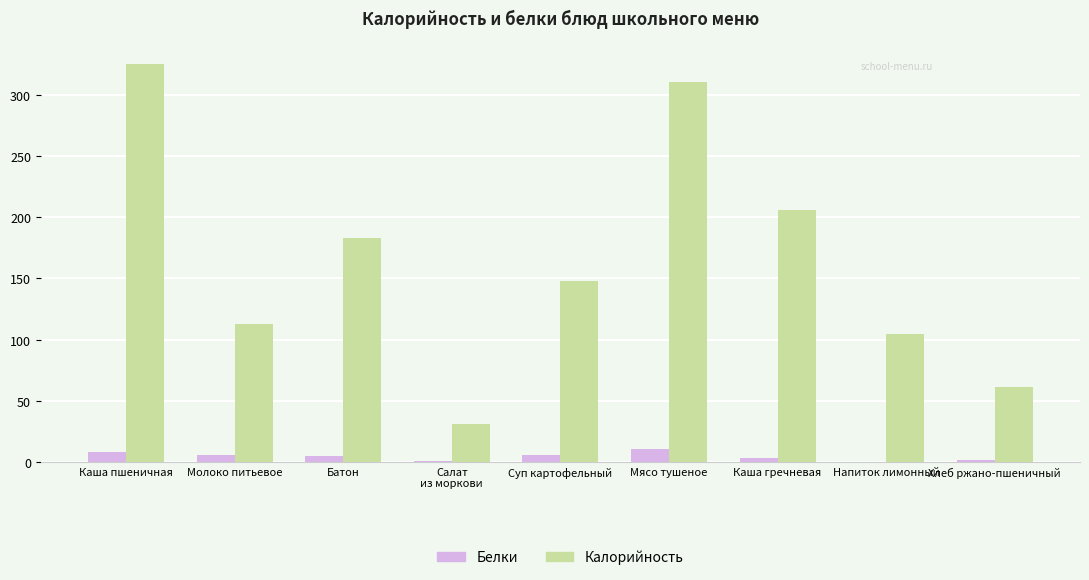

The Калорийность series shows 105.0 at Напиток лимонный. True or false?

True